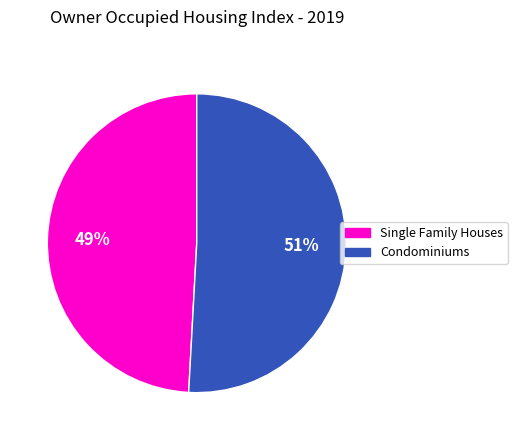

How many slices are in this pie chart?

2